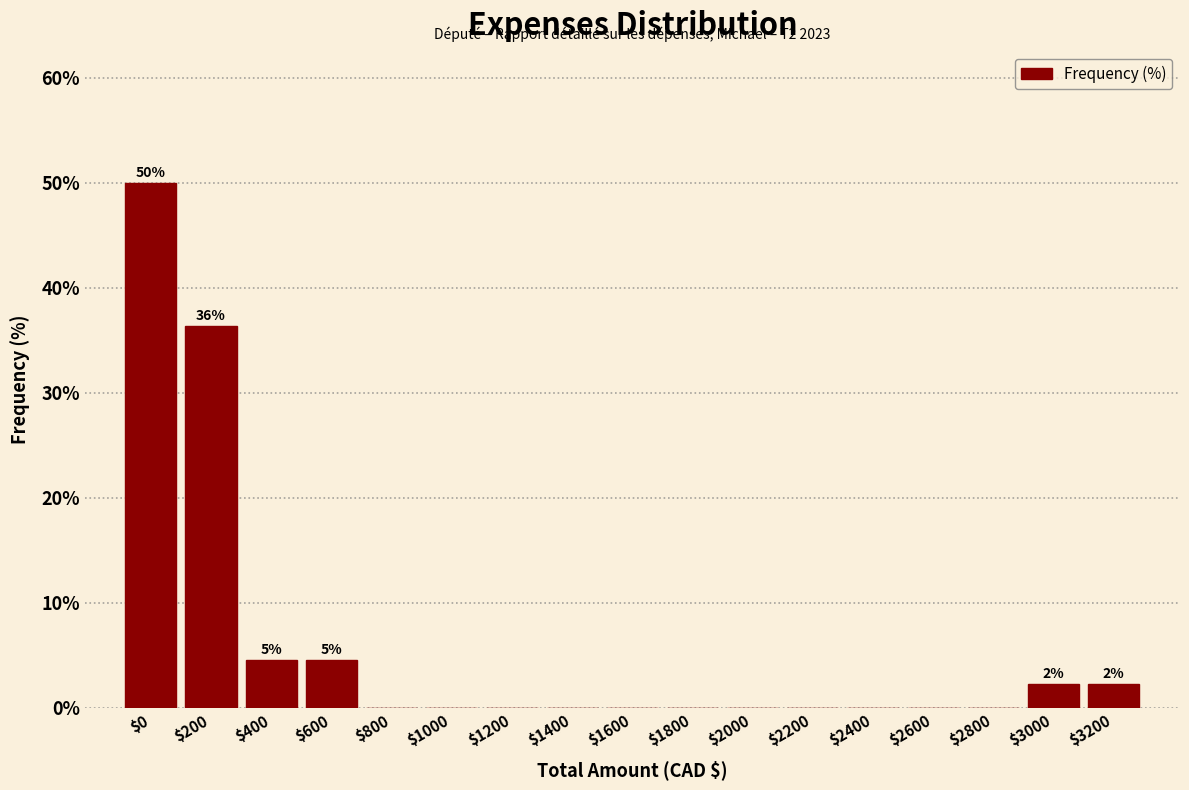

At which label is the value closest to 25?

$200